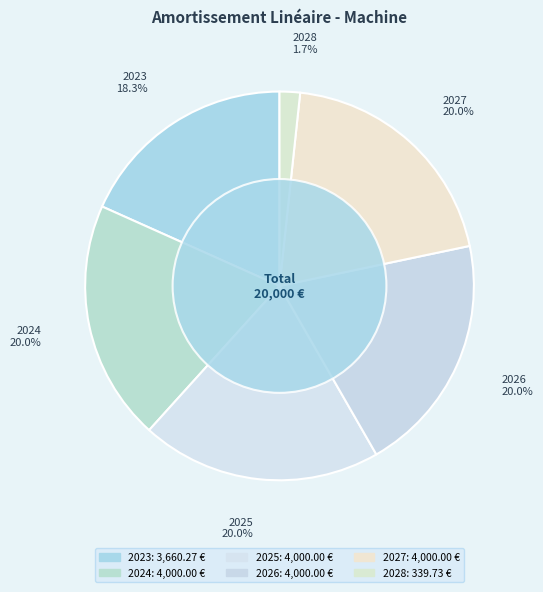

The 2023 slice represents 7% of the pie. True or false?

False